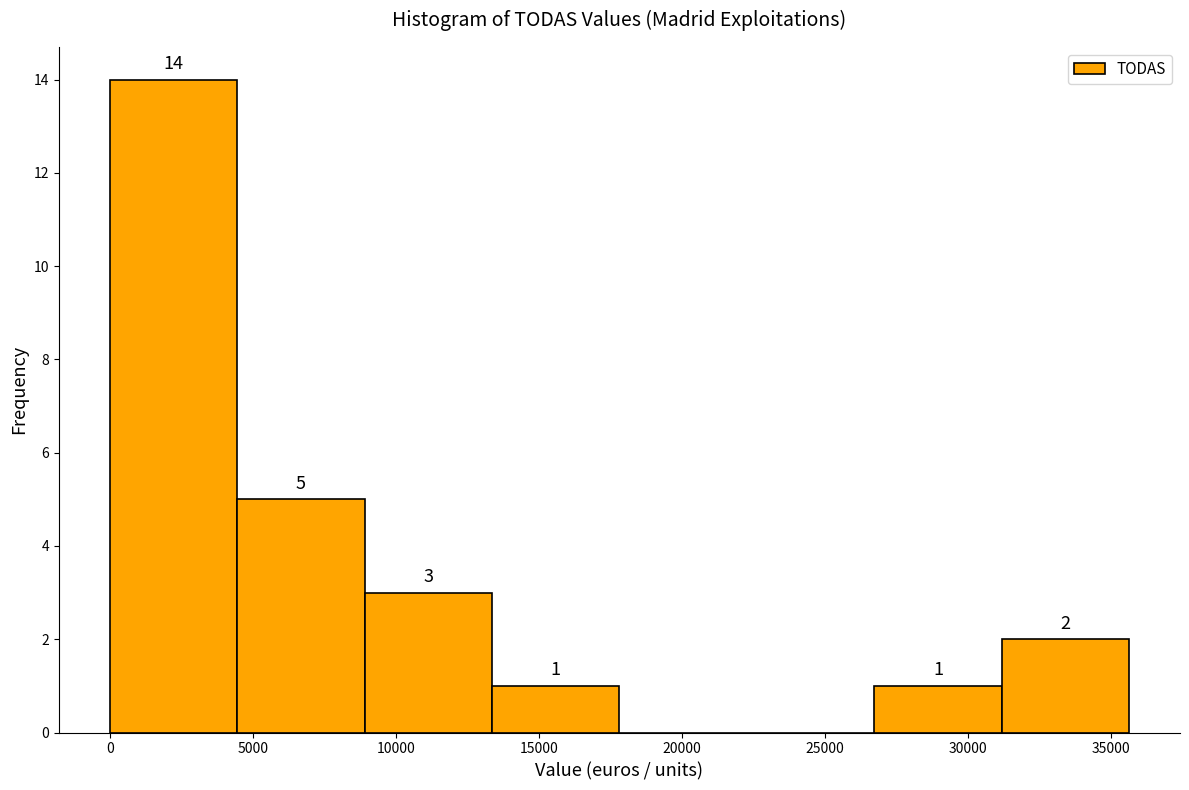

Over which range of the x-axis is the bar tallest?

0 to 4500